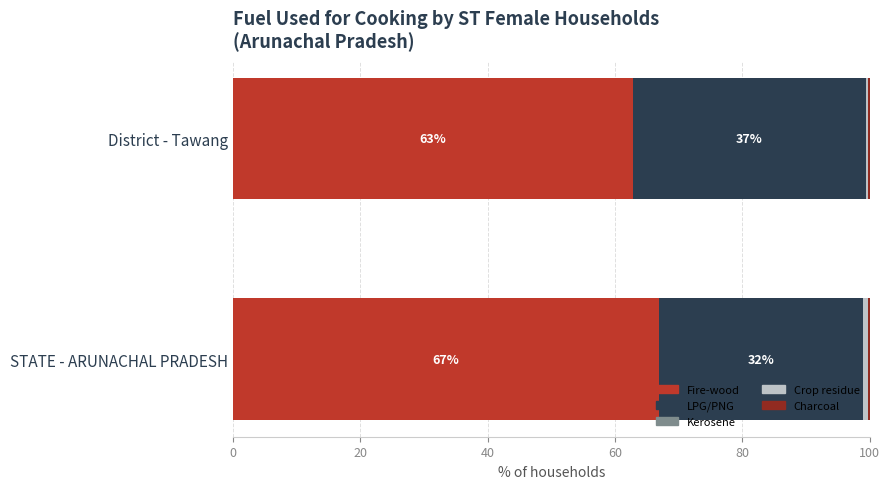

What is the highest value of the Fire-wood series?

67.0